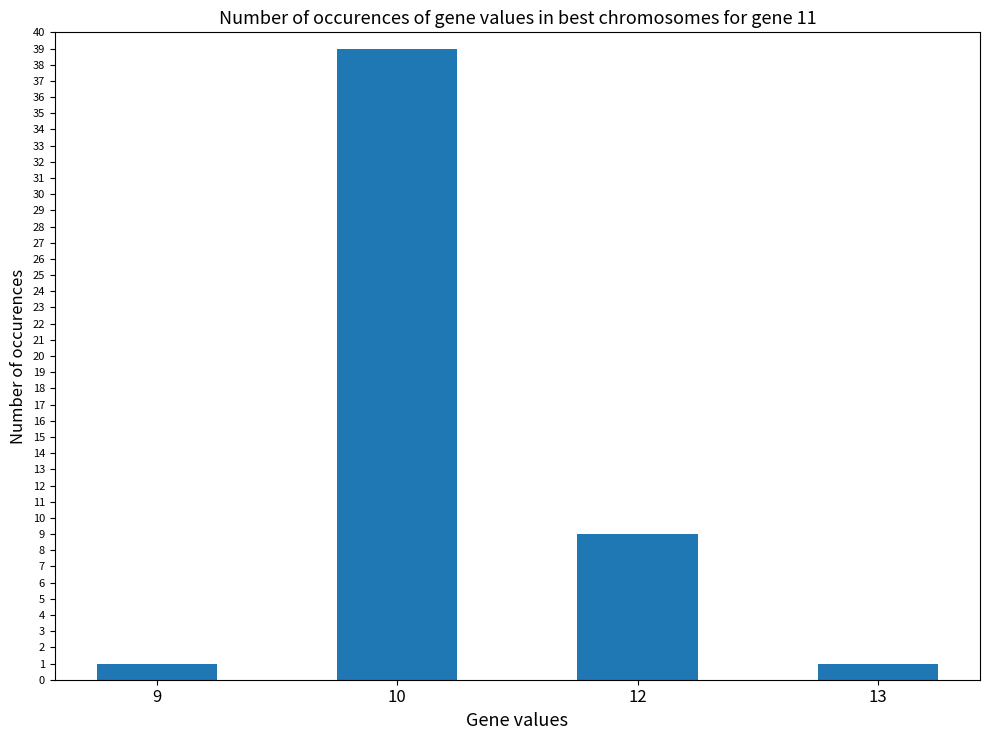

What is the minimum value shown in the chart?

1